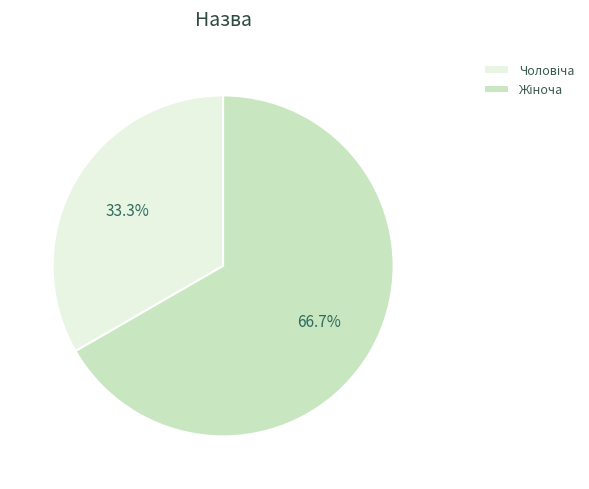

Does any single category account for the majority?

Yes